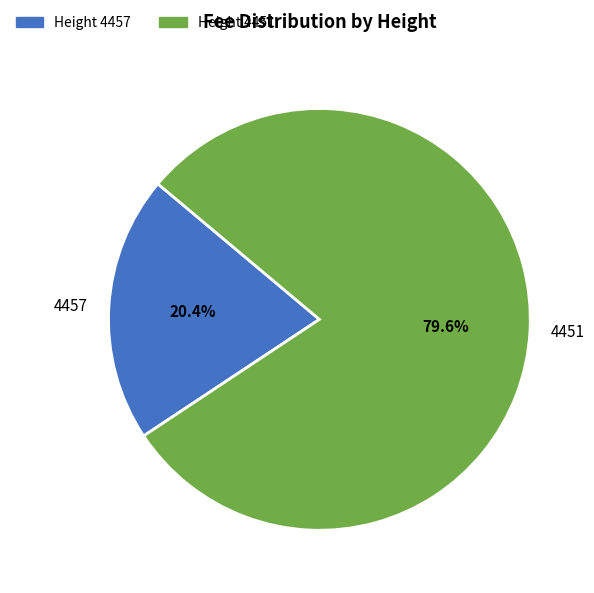

What percentage is the 4457 slice, to the nearest percent?

20%